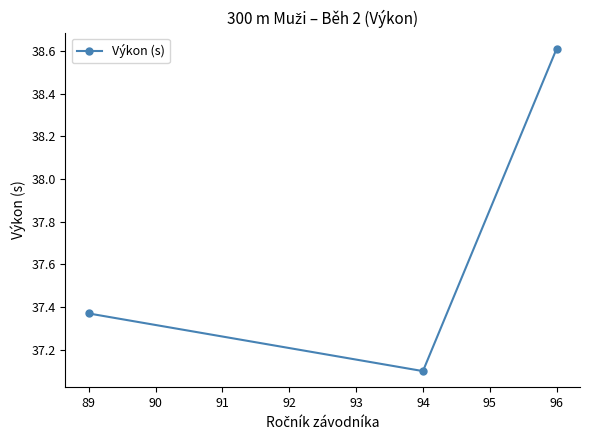

At which label is the value closest to 37?

94